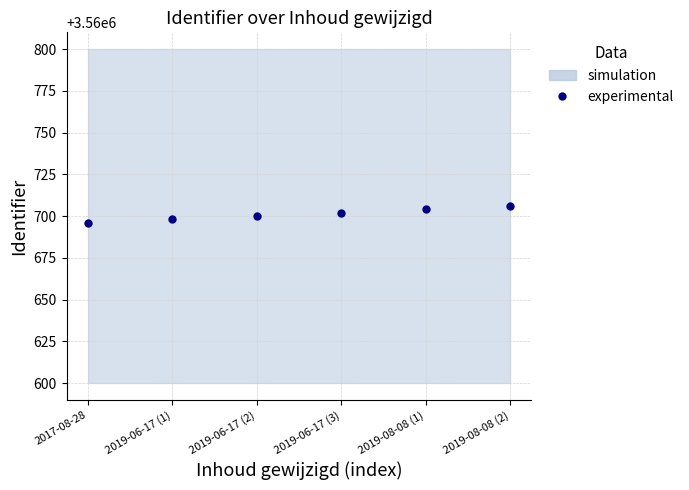

At which category does the chart reach its minimum across all series?

2017-08-28